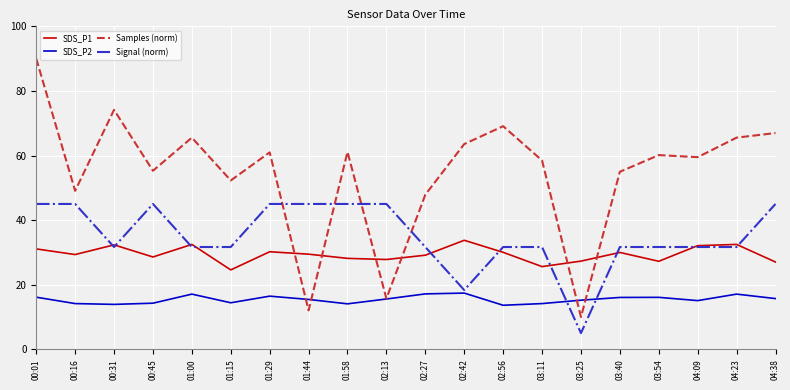

Count the number of categories in the chart.

20